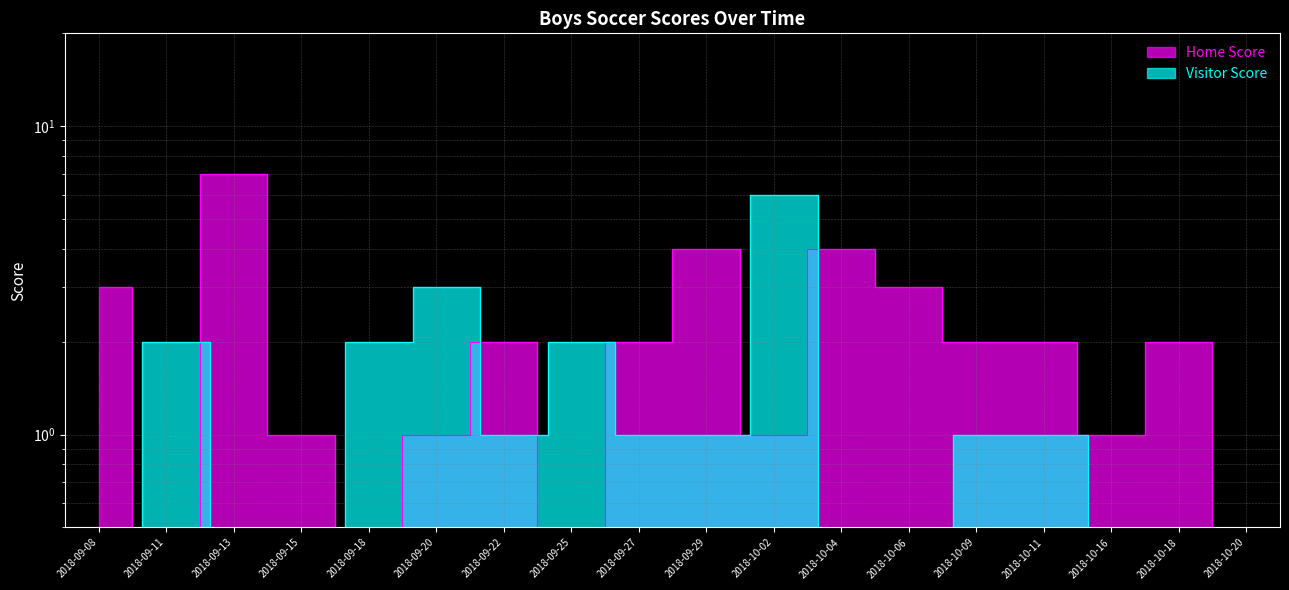

List the labels in order of Home Score value, largest first.

2018-09-13, 2018-09-29, 2018-10-04, 2018-09-08, 2018-10-06, 2018-09-22, 2018-09-27, 2018-10-09, 2018-10-11, 2018-10-18, 2018-09-15, 2018-09-20, 2018-10-02, 2018-10-16, 2018-09-11, 2018-09-18, 2018-09-25, 2018-10-20